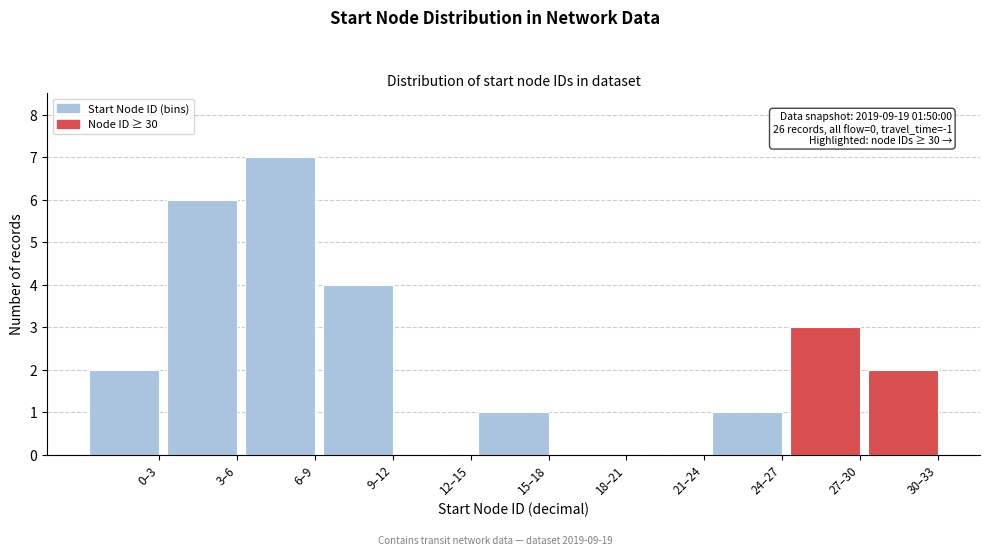

Reading left to right, list all the values displayed in this chart.

0–3=2	3–6=6	6–9=7	9–12=4	12–15=0	15–18=1	18–21=0	21–24=0	24–27=1	27–30=3	30–33=2